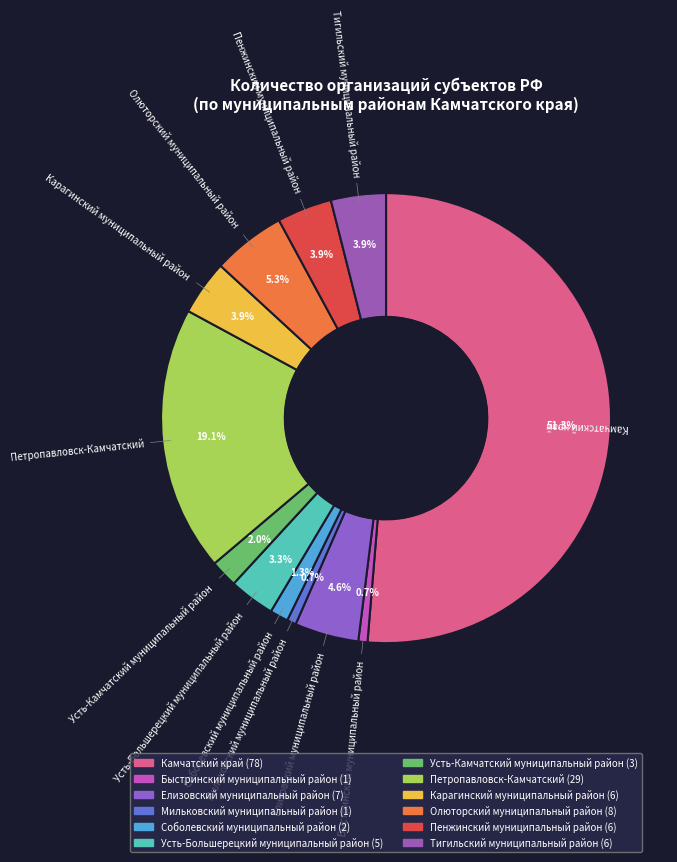

Which slice is the largest?

Камчатский край